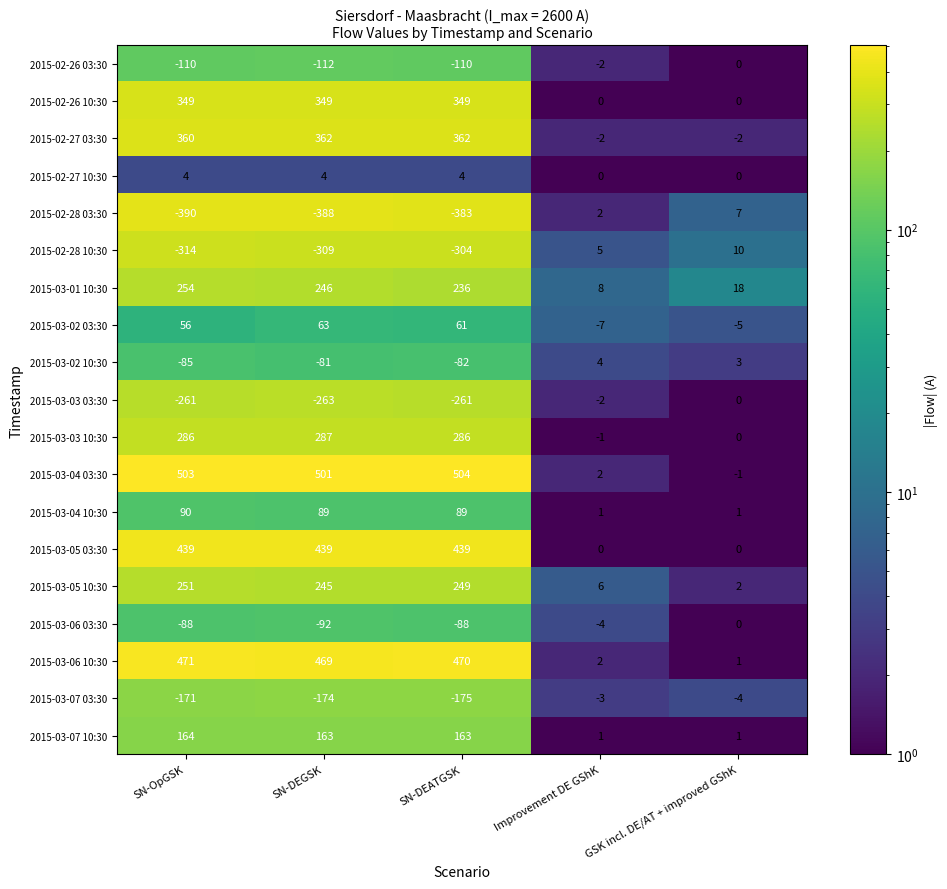

At which category is the sum across all series the highest?

SN-DEATGSK